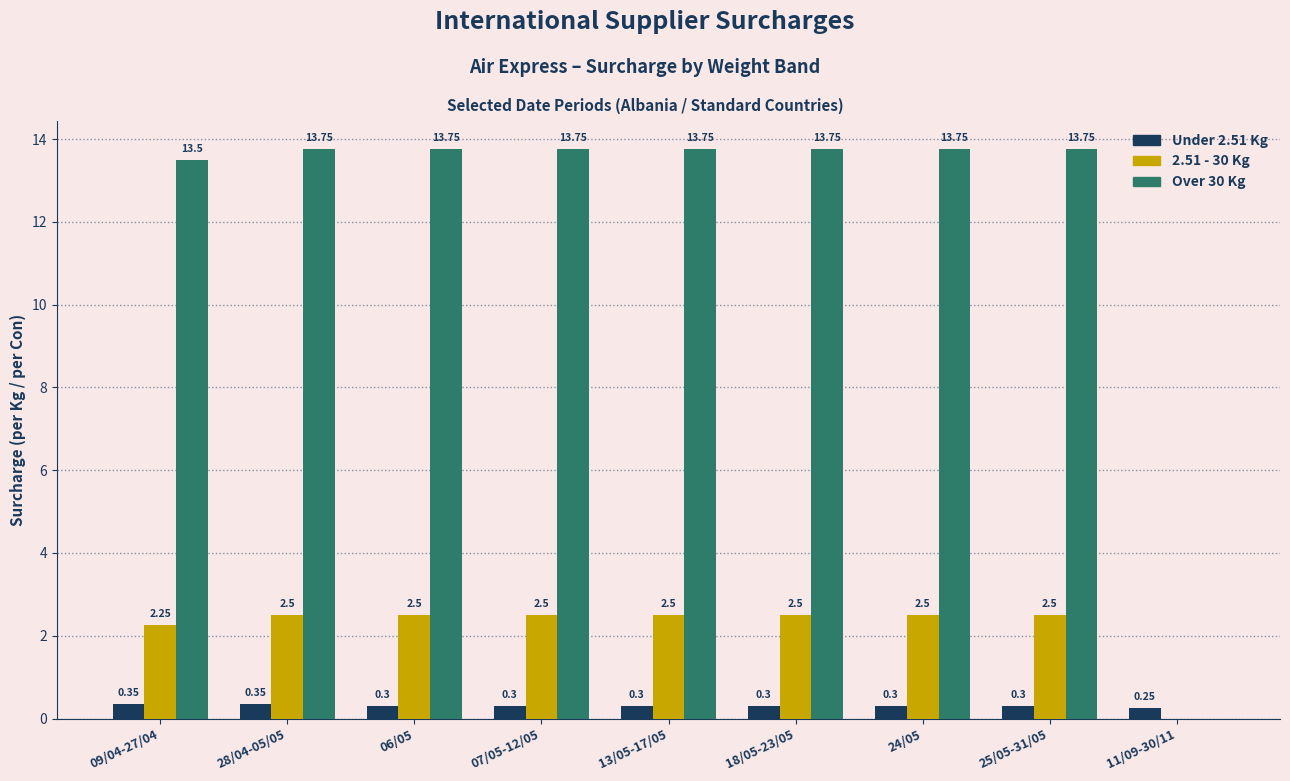

What is the sum of all 2.51 - 30 Kg values?

19.8